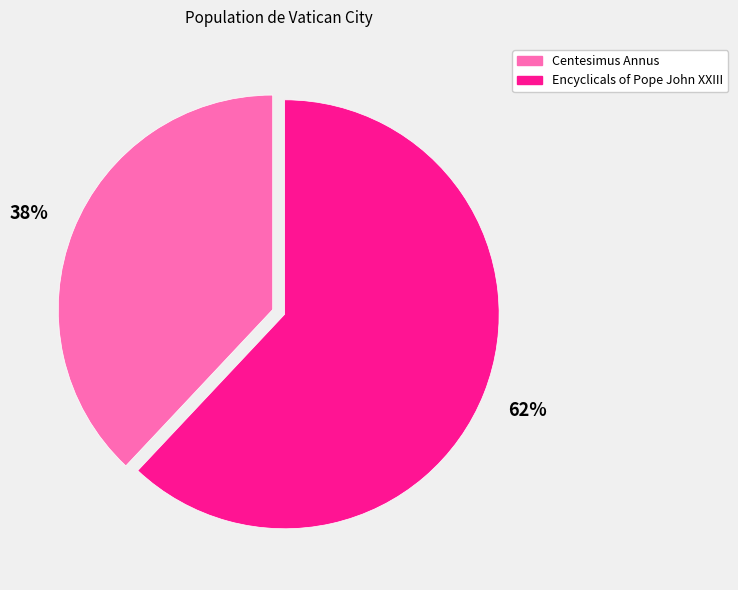

Which category has the biggest portion of the pie?

Encyclicals of Pope John XXIII